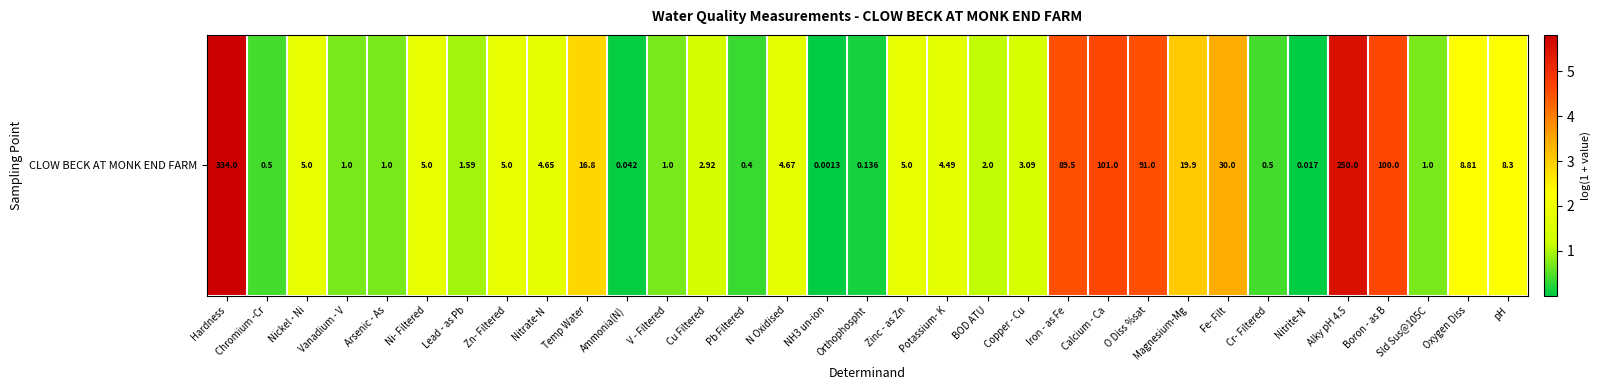

Rank the categories by value from lowest to highest.

NH3 un-ion, Nitrite-N, Ammonia(N), Orthophospht, Pb Filtered, Chromium -Cr, Cr- Filtered, Vanadium - V, Arsenic - As, V - Filtered, Sld Sus@105C, Lead - as Pb, BOD ATU, Cu Filtered, Copper - Cu, Potassium- K, Nitrate-N, N Oxidised, Nickel - Ni, Ni- Filtered, Zn- Filtered, Zinc - as Zn, pH, Oxygen Diss, Temp Water, Magnesium-Mg, Fe- Filt, Iron - as Fe, O Diss %sat, Boron - as B, Calcium - Ca, Alky pH 4.5, Hardness